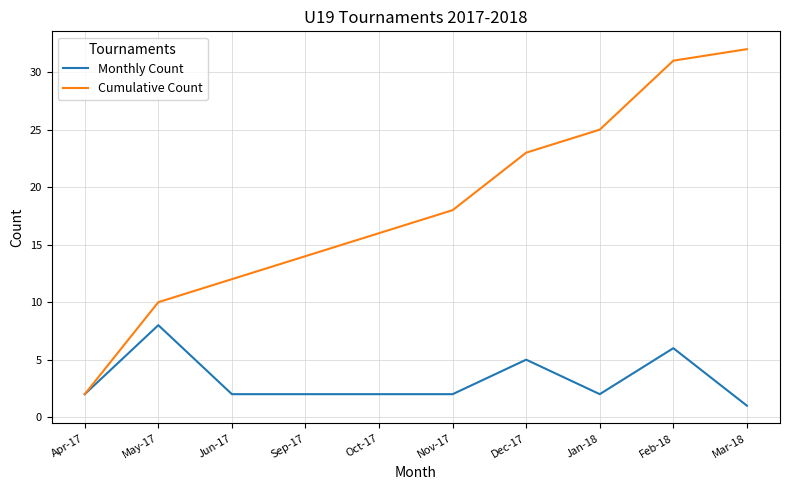

The Cumulative Count series shows 31 at Feb-18. True or false?

True